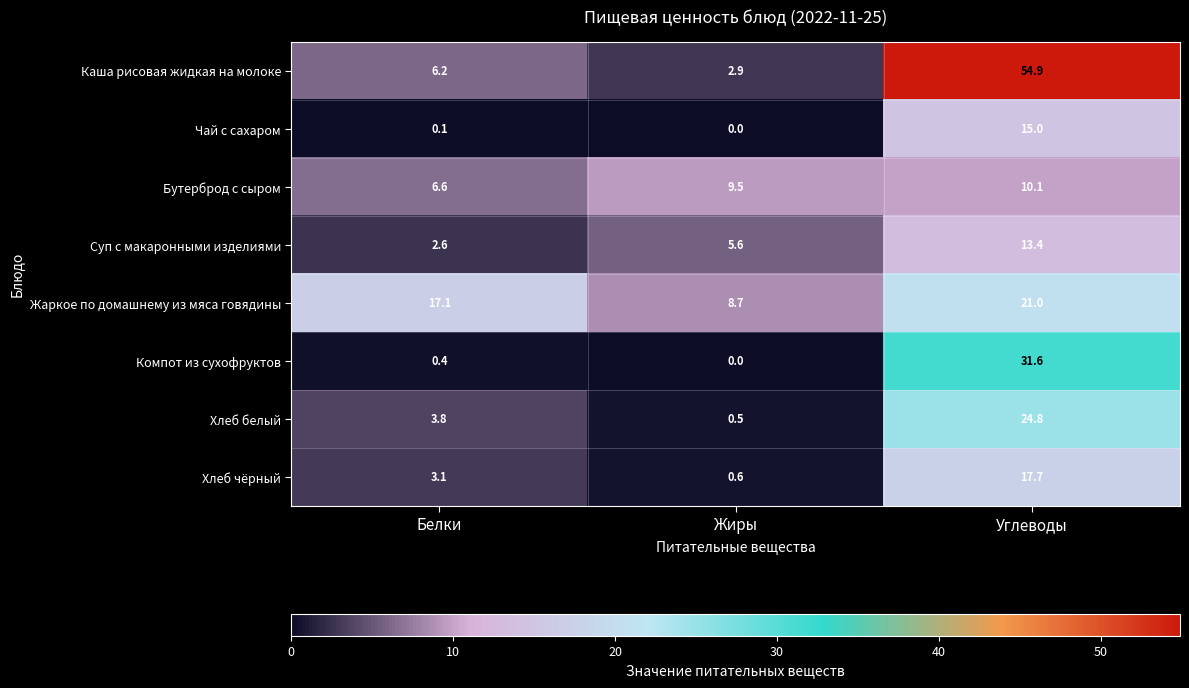

Which series has the largest total across all categories?

Каша рисовая жидкая на молоке